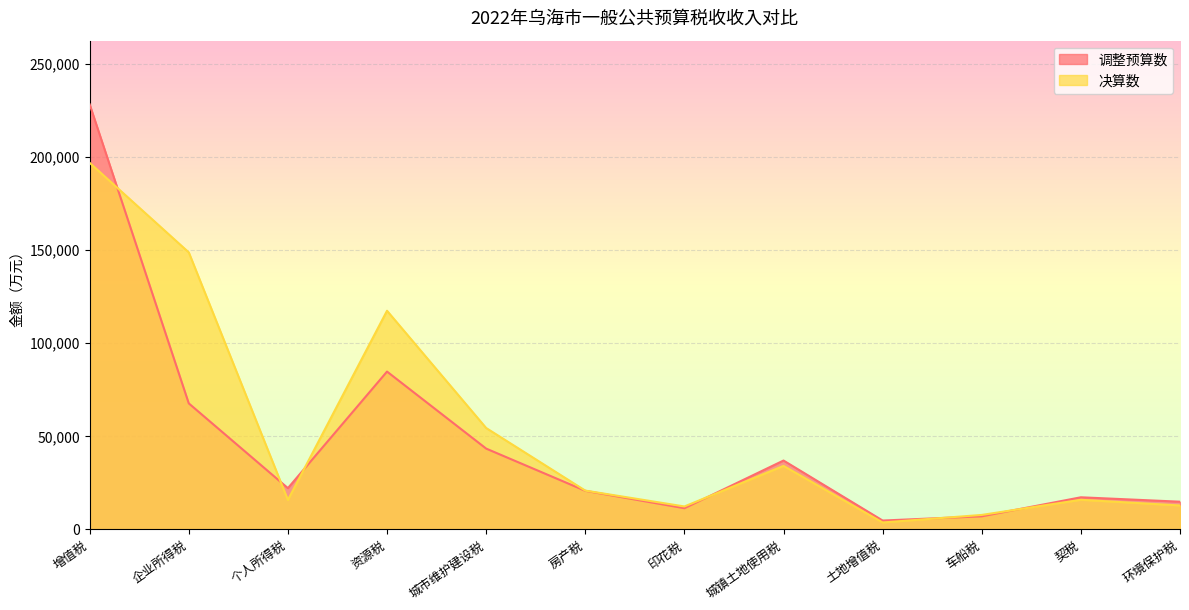

At which label does 调整预算数 reach its peak?

增值税